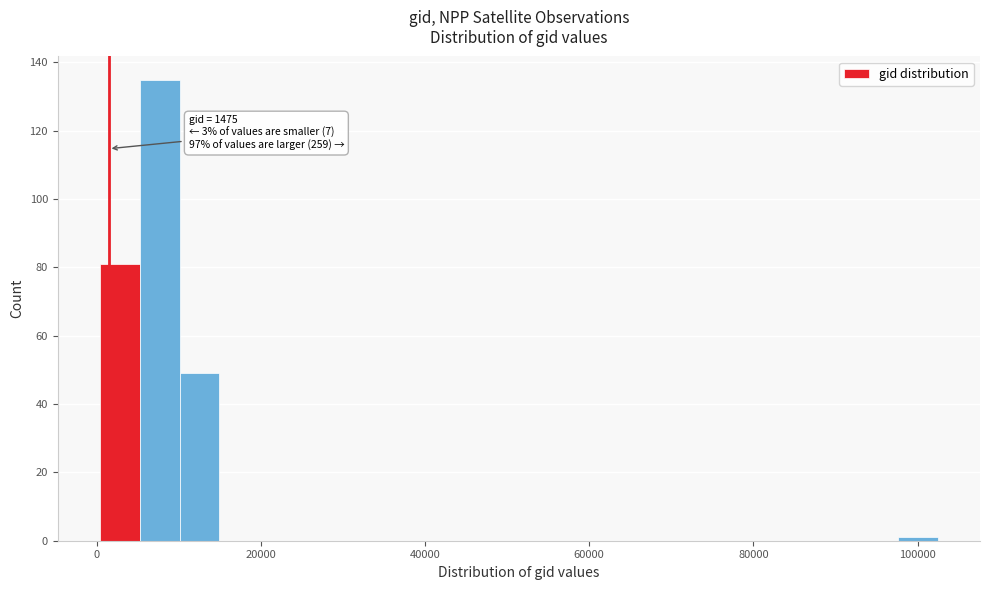

Around what value on the x-axis is the tallest bar? Give the approximate position of its centre, as read against the axis.

8000